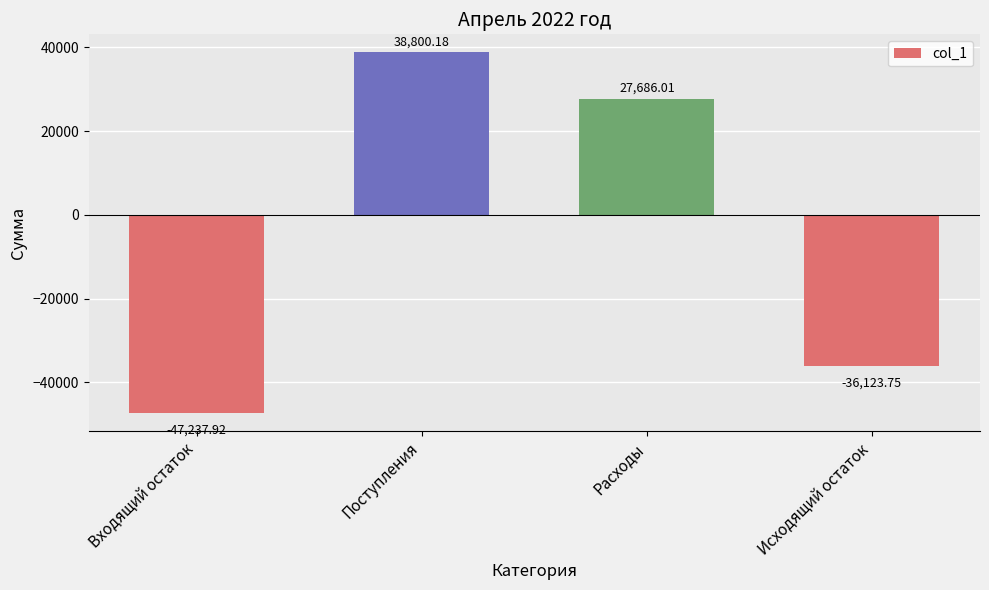

What is the minimum value shown in the chart?

-47237.9